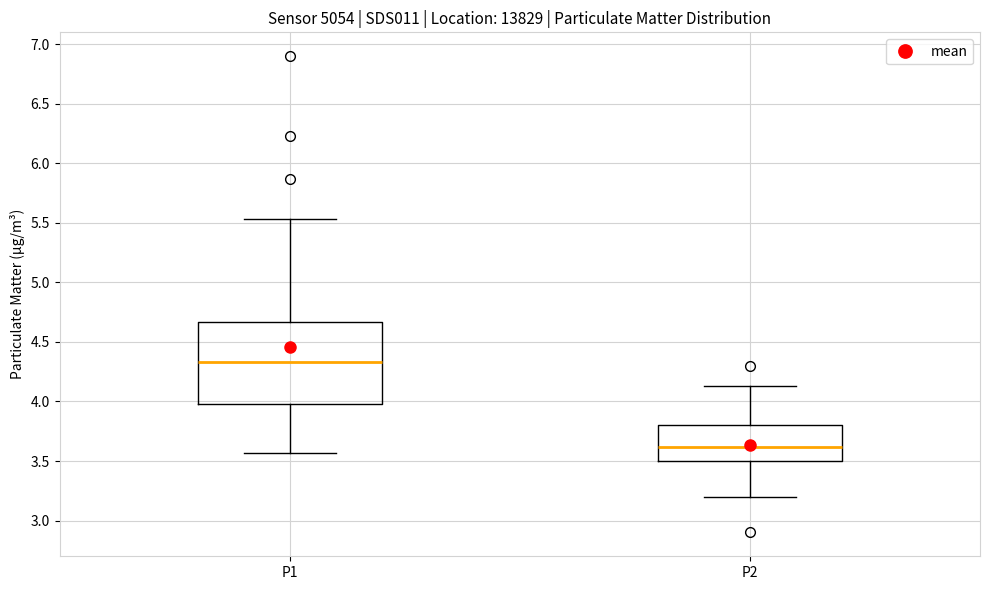

Where does the upper whisker of the box for P2 end on the y-axis? The values are not printed on the chart, so give them approximately, as read against the axis.

4.15